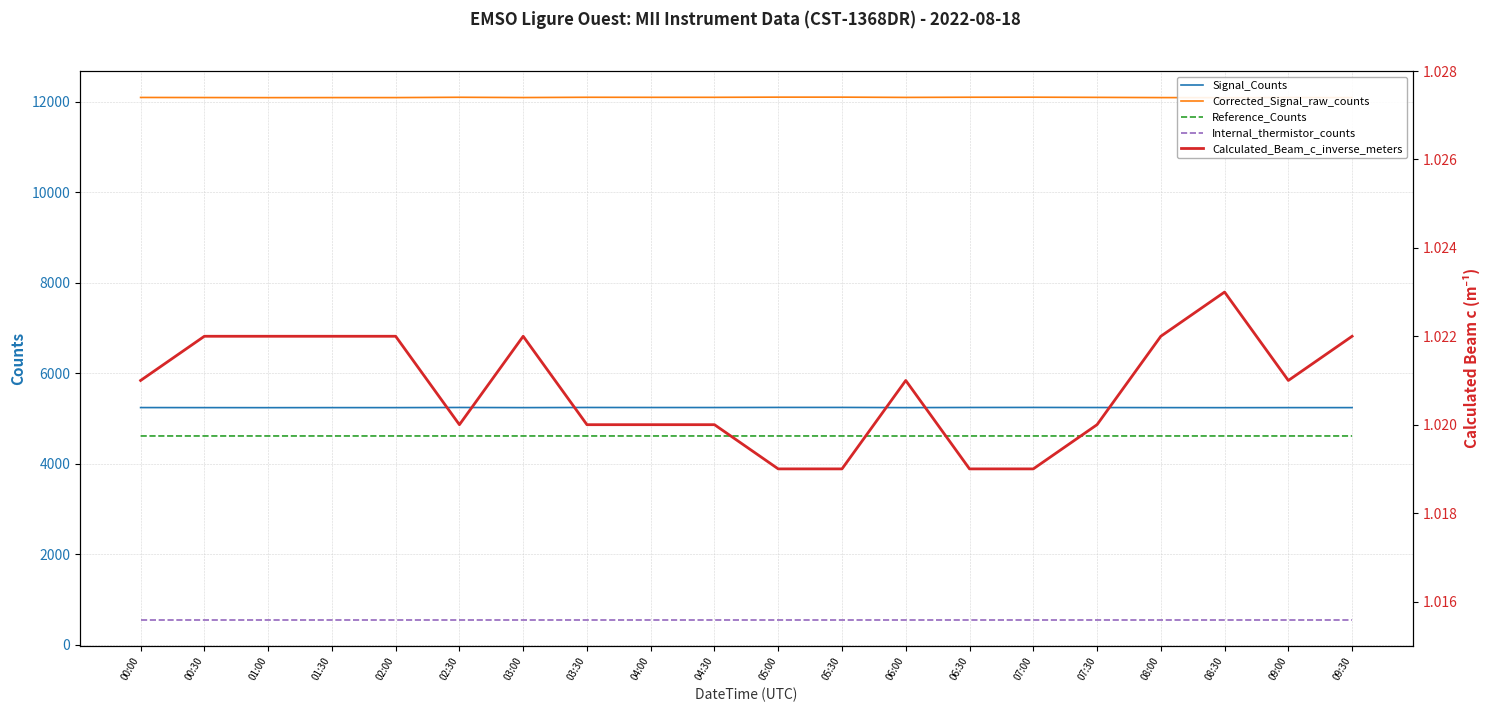

List the labels in order of Corrected_Signal_raw_counts value, largest first.

05:00, 05:30, 07:00, 06:30, 02:30, 03:30, 04:00, 04:30, 07:30, 06:00, 00:00, 09:00, 00:30, 03:00, 01:30, 02:00, 08:00, 09:30, 01:00, 08:30